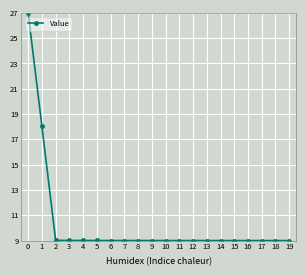

What is the smallest value displayed?

9.0